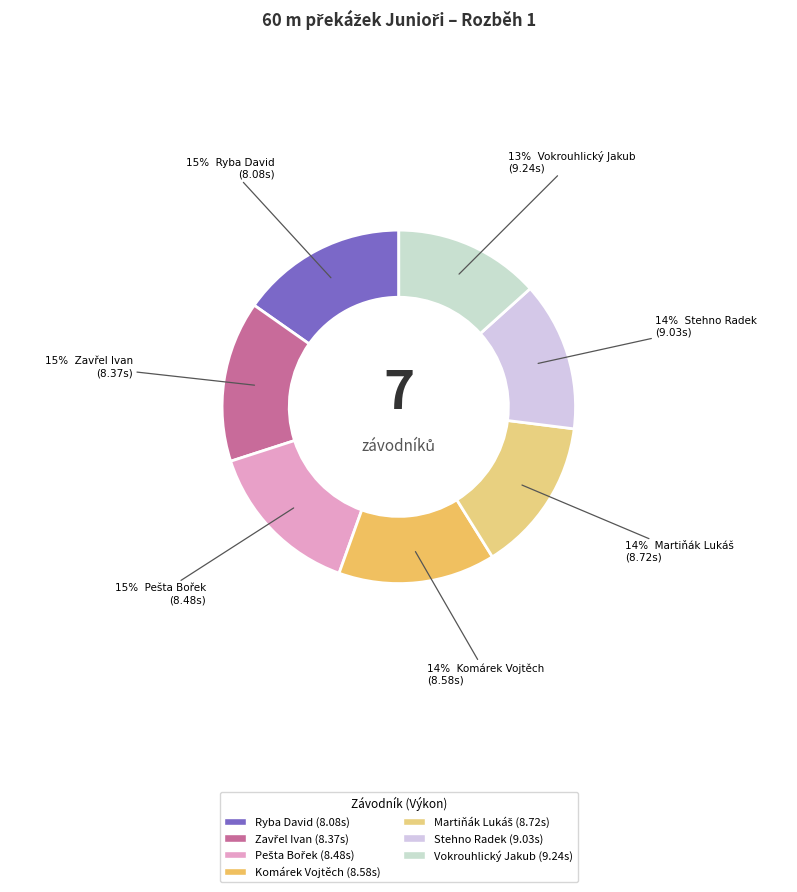

How many segments does this pie chart have?

7